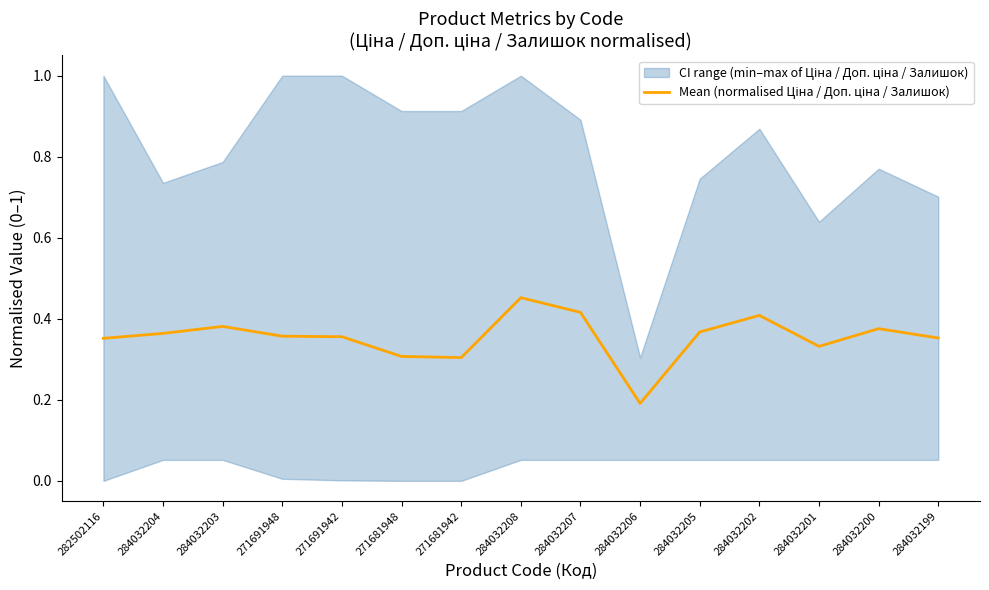

List the labels in order of value, smallest first.

284032206, 271681942, 271681948, 284032201, 282502116, 284032199, 271691942, 271691948, 284032204, 284032205, 284032200, 284032203, 284032202, 284032207, 284032208